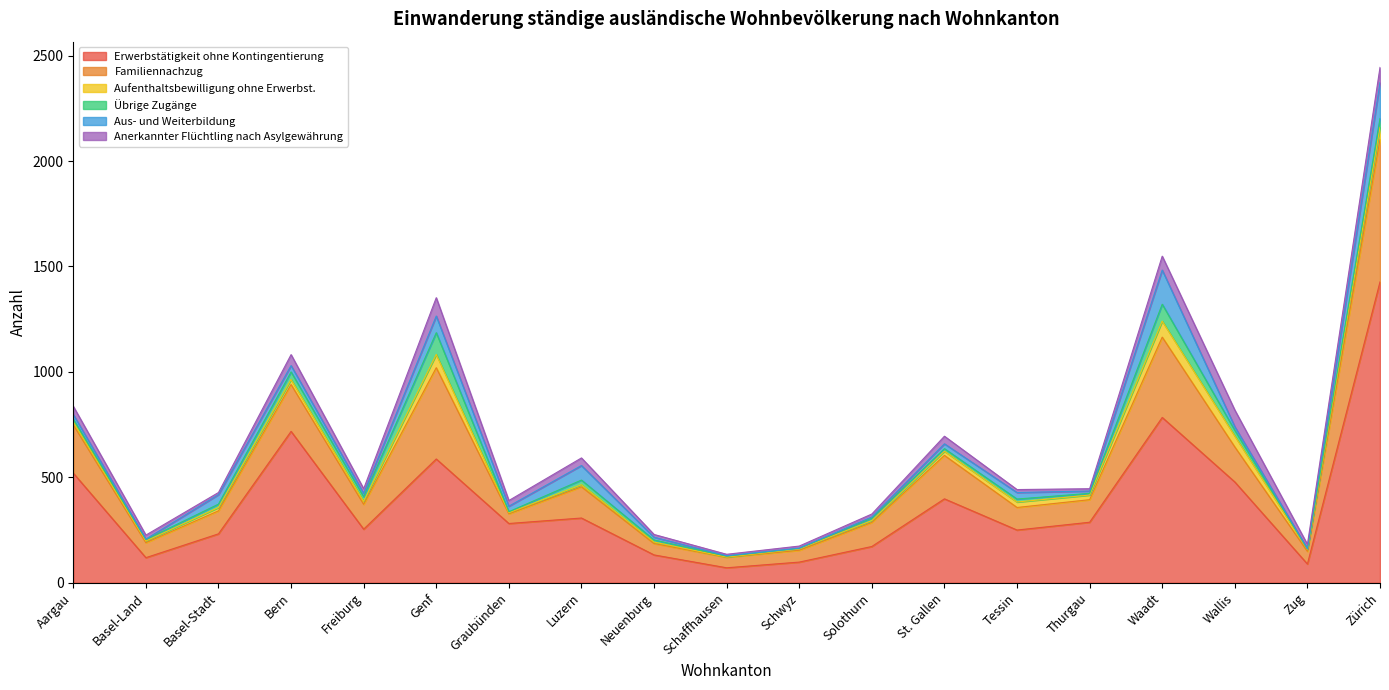

Is it true that Aufenthaltsbewilligung ohne Erwerbst. equals 21 at Aargau?

False